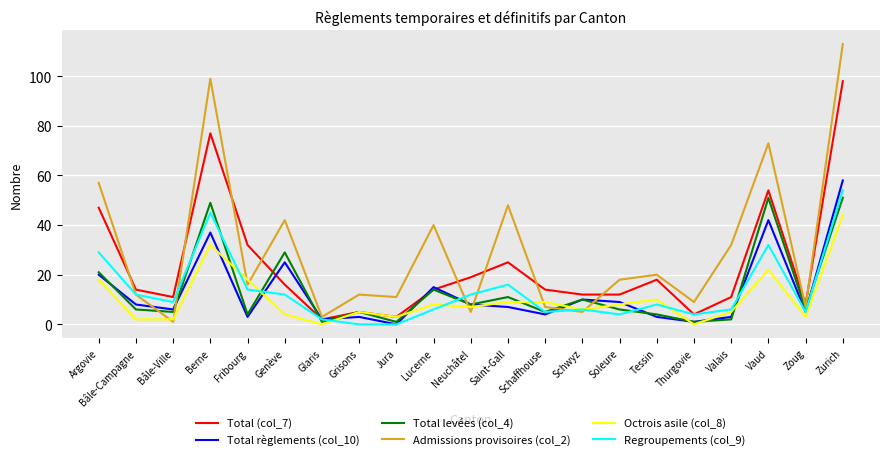

What is the difference between the maximum and minimum values in the Total règlements (col_10) series?

58